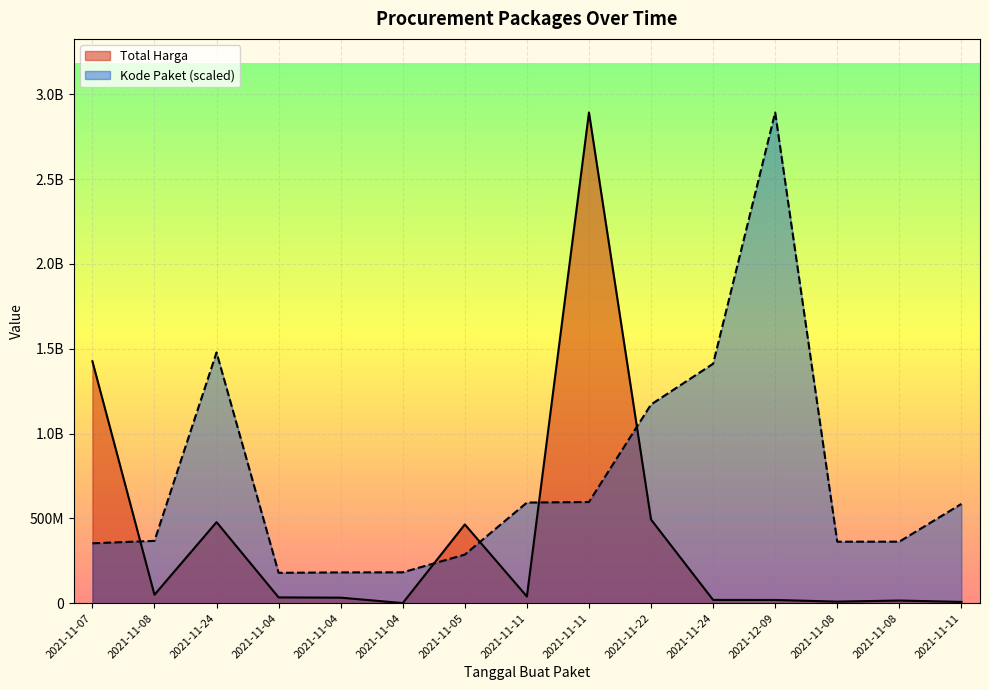

What is the approximate value of Kode Paket at 2021-11-11?

585048701.0